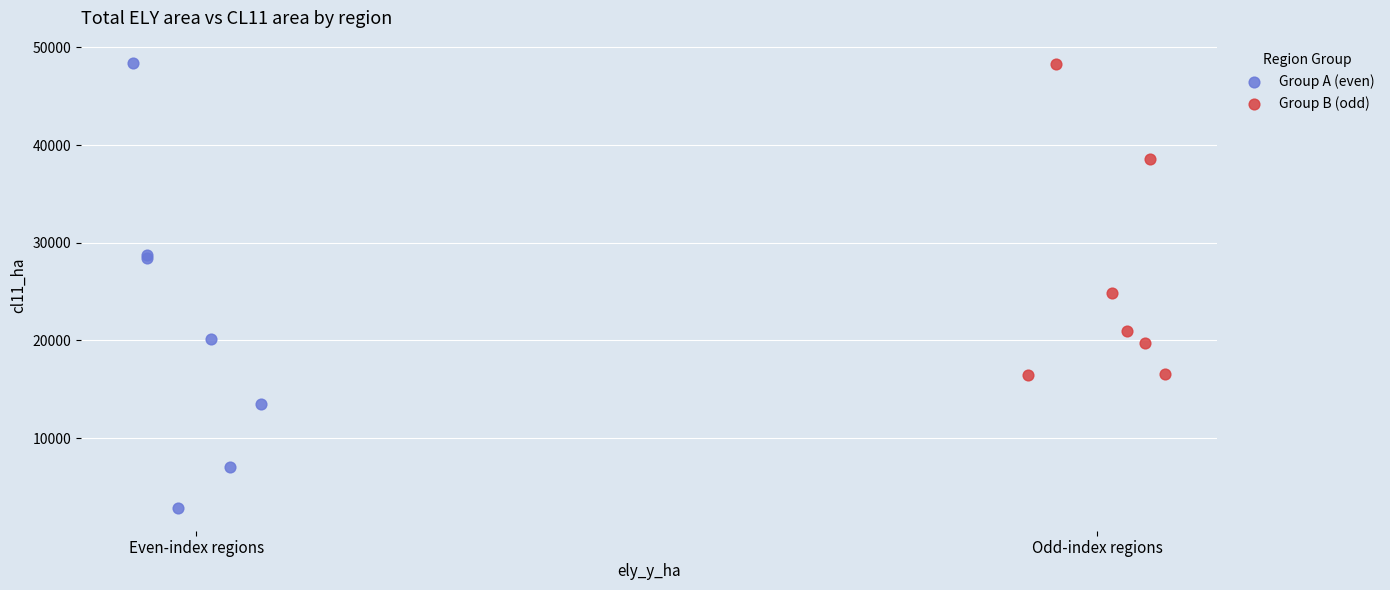

Which series reaches the minimum Y coordinate?

Group A (even)